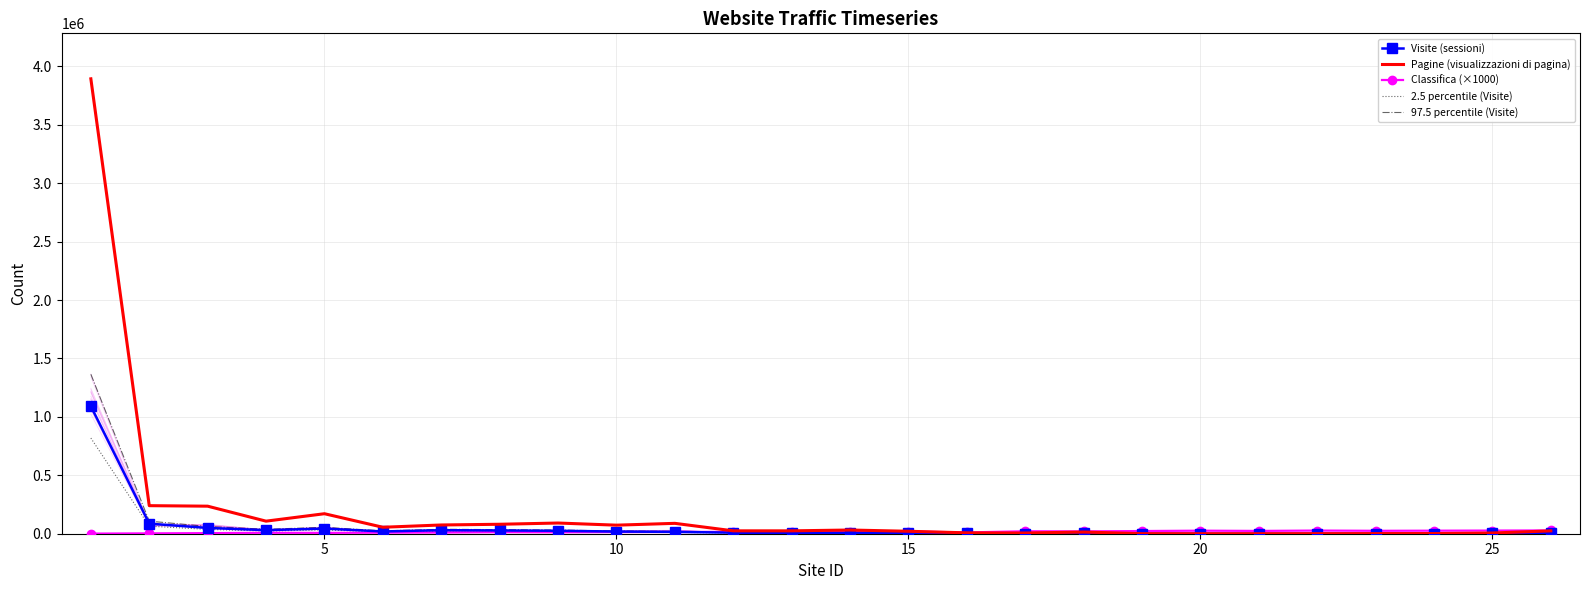

Is it true that 97.5 percentile (Visite) equals 2307.3 at 18?

False